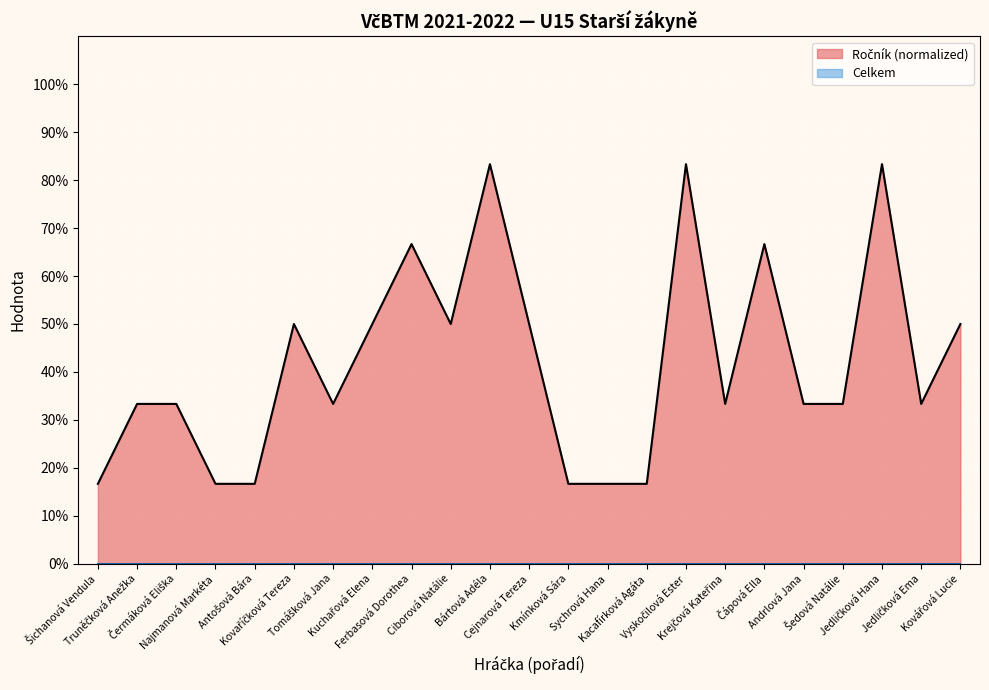

List the labels in order of value, largest first.

Bártová Adéla, Vyskočilová Ester, Jedličková Hana, Ferbasová Dorothea, Čápová Ella, Kovaříčková Tereza, Kuchařová Elena, Ciborová Natálie, Cejnarová Tereza, Kovářová Lucie, Truněčková Anežka, Čermáková Eliška, Tomášková Jana, Krejčová Kateřina, Andrlová Jana, Šedová Natálie, Jedličková Ema, Šichanová Vendula, Najmanová Markéta, Antošová Bára, Kmínková Sára, Sychrová Hana, Kacafírková Agáta